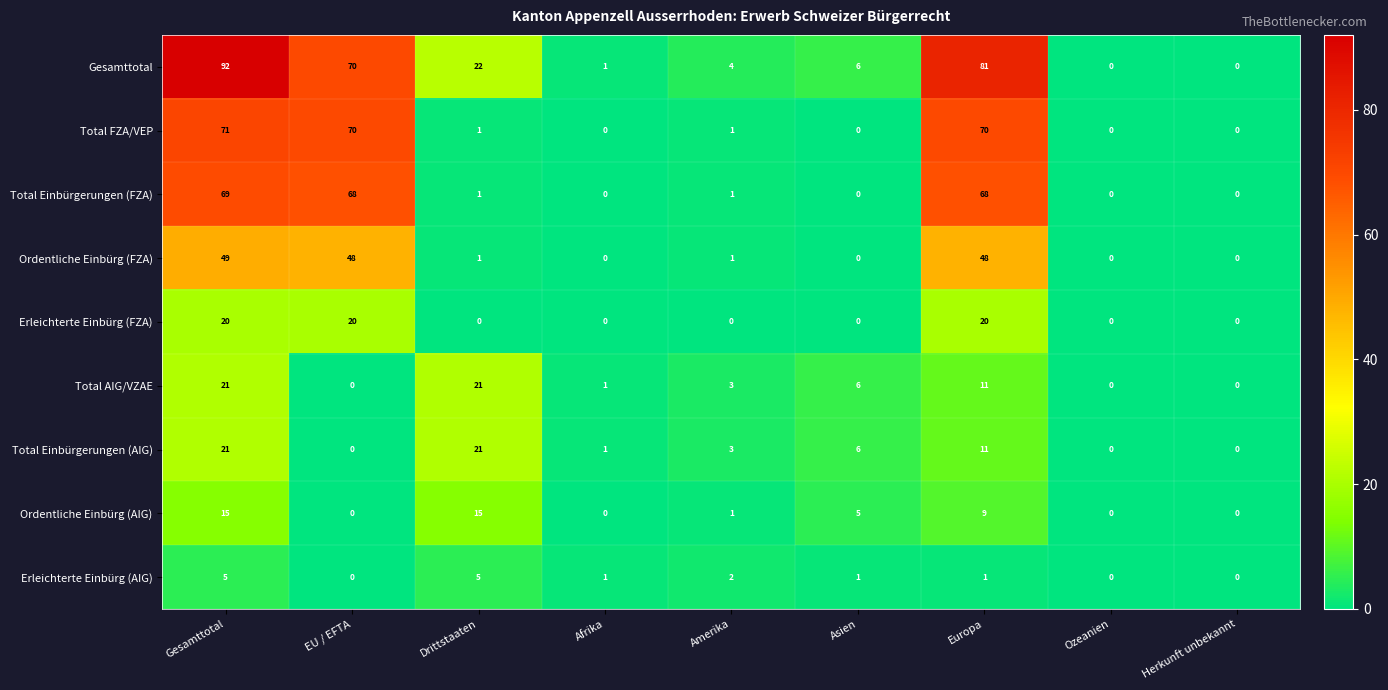

What is the sum of the Total FZA/VEP values at Gesamttotal and Drittstaaten?

72